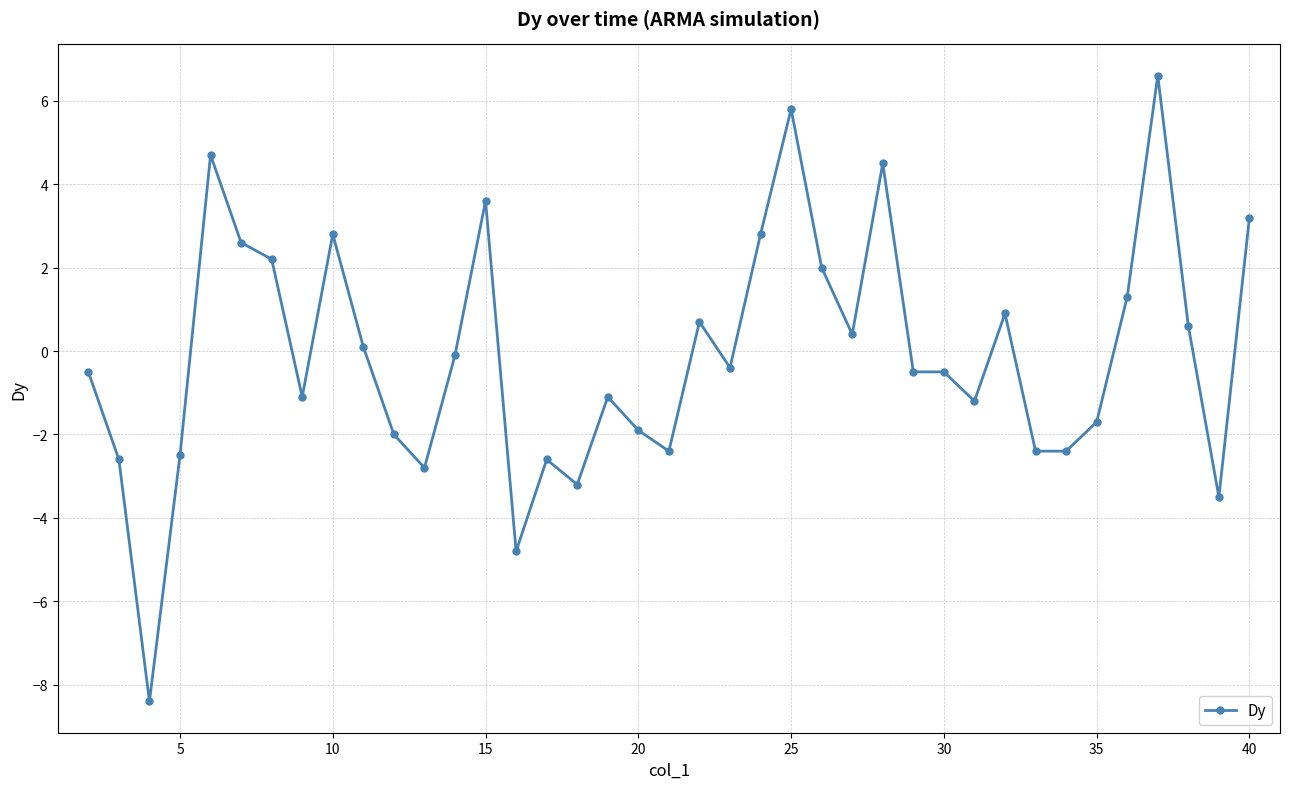

What is the difference between the maximum and minimum values?

15.0